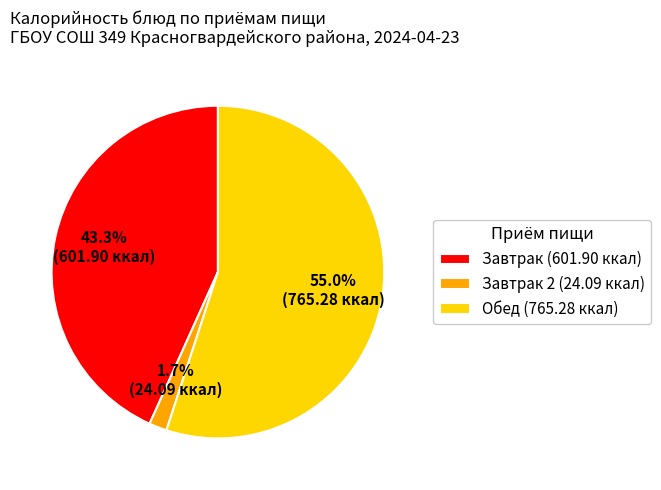

Does any single category account for the majority?

Yes